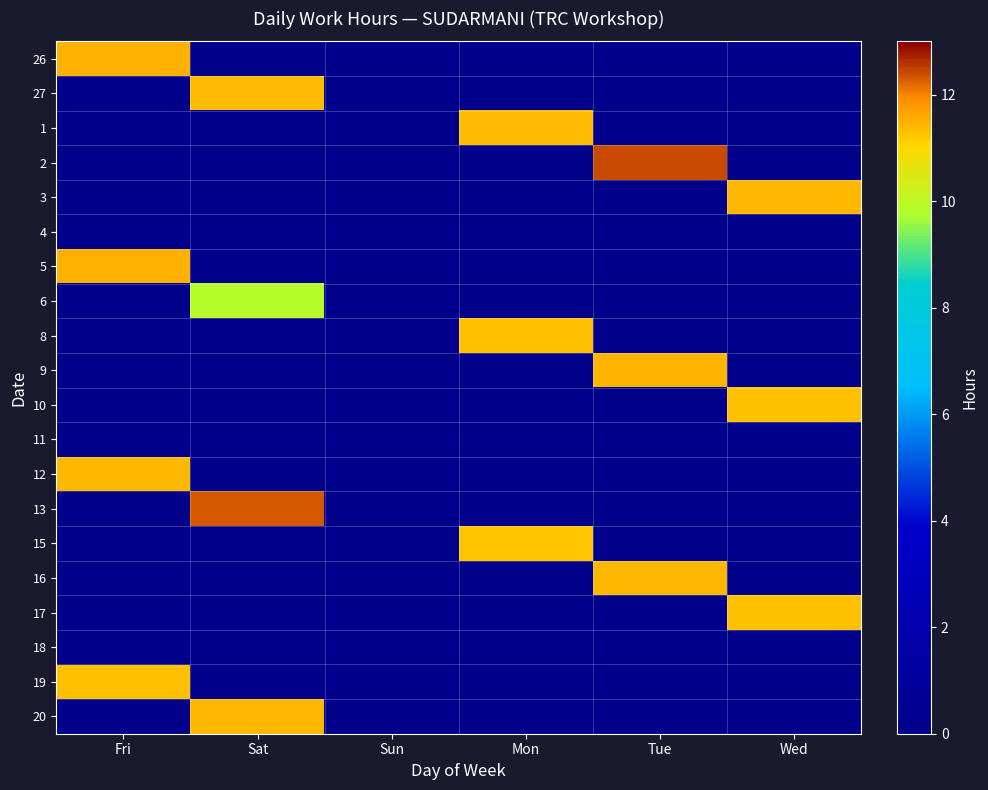

What is the difference between the highest and lowest values at Sat?

12.3